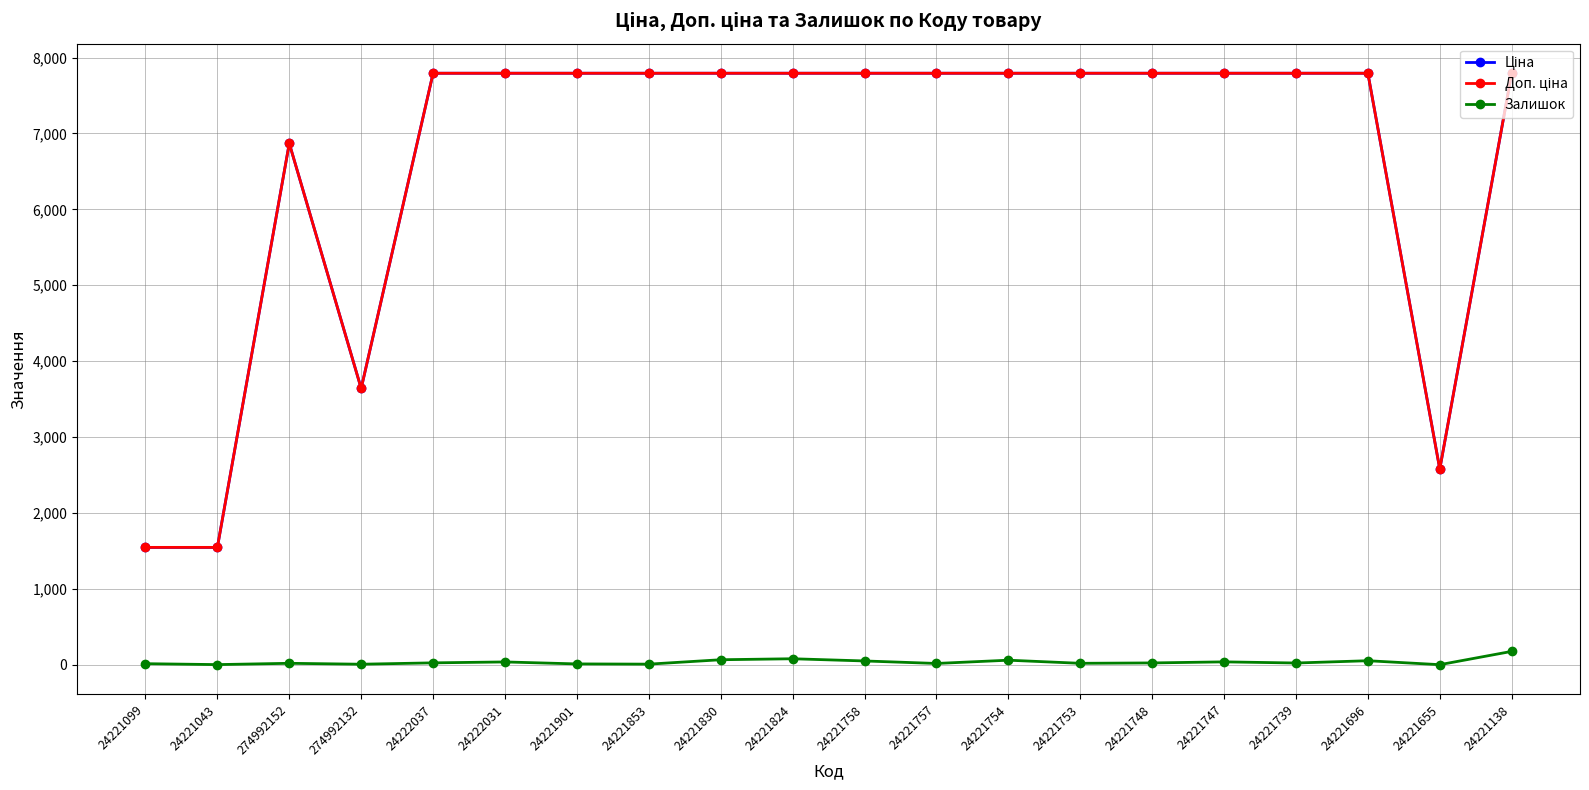

What is the label of the 10th point from the right?

24221758